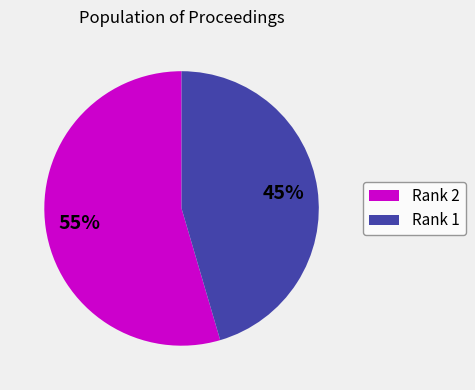

How many slices are in this pie chart?

2